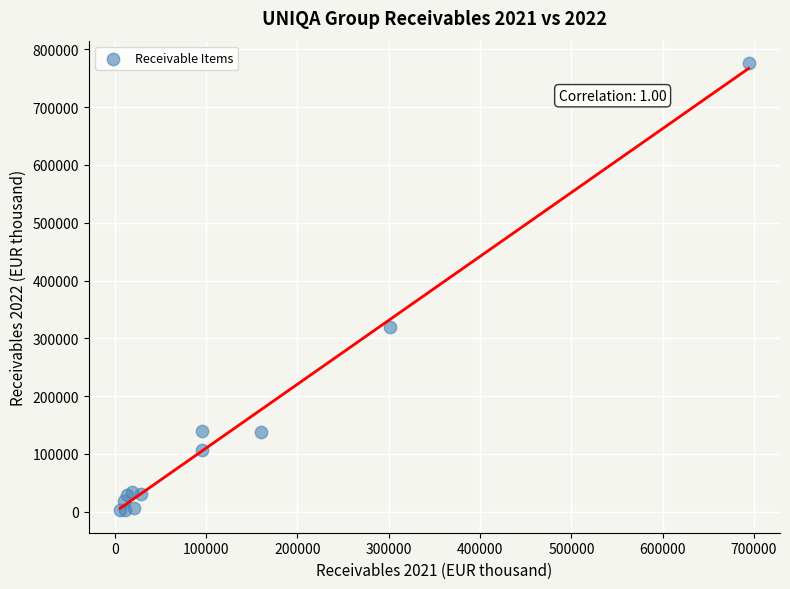

What Y value in the scatter plot is closest to 389298?

319565